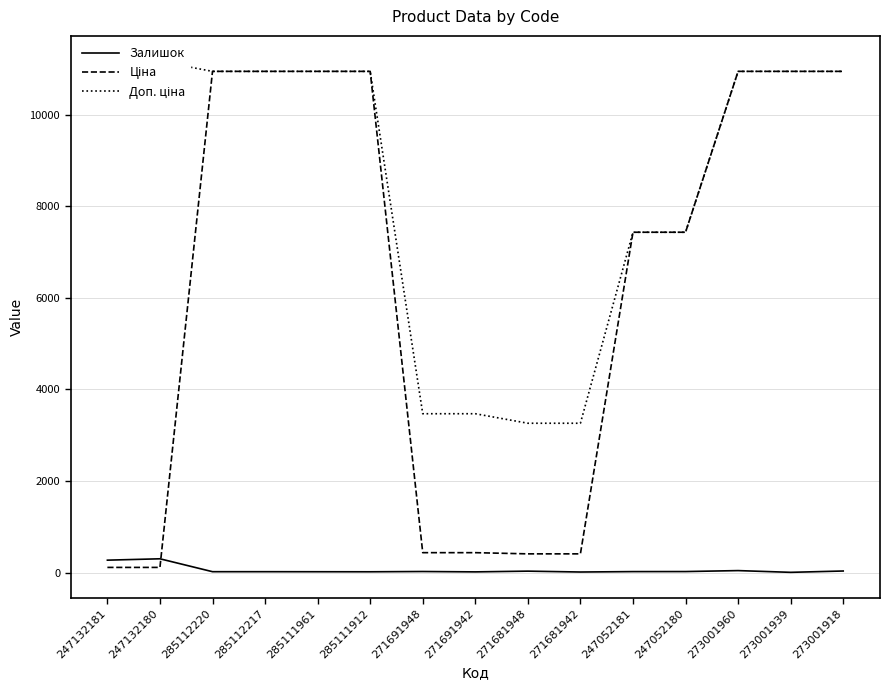

Reading left to right, extract all data points from this chart.

Залишок: 270.0	300.0	18.0	18.0	17.0	16.0	22.0	14.0	30.0	11.0	20.0	21.0	42.0	4.0	33.0
Ціна: 111.7	111.7	10952.0	10952.0	10952.0	10952.0	433.8	433.8	407.8	407.8	7436.2	7436.2	10952.0	10952.0	10952.0
Доп. ціна: 11169.0	11169.0	10952.0	10952.0	10952.0	10952.0	3470.1	3470.1	3262.1	3262.1	7436.2	7436.2	10952.0	10952.0	10952.0